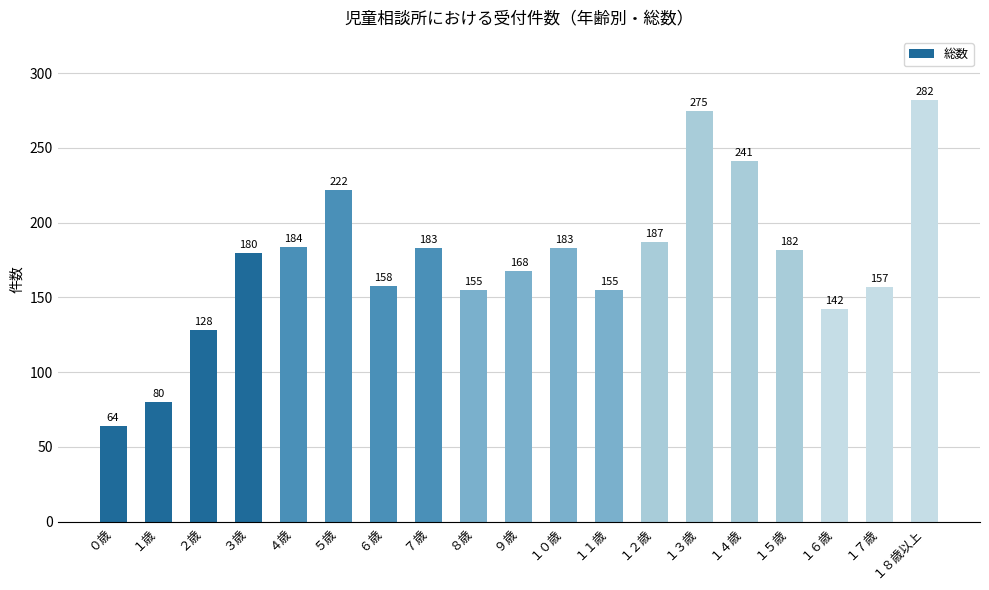

How many data points are less than 180?

9